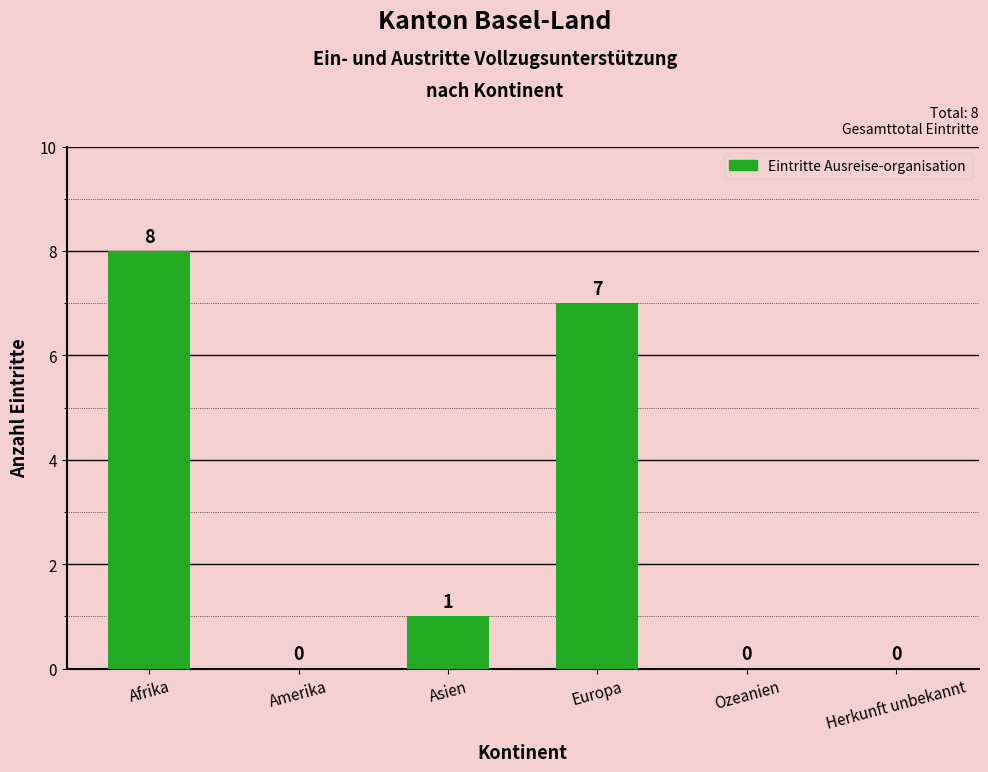

Are the bars horizontal?

No